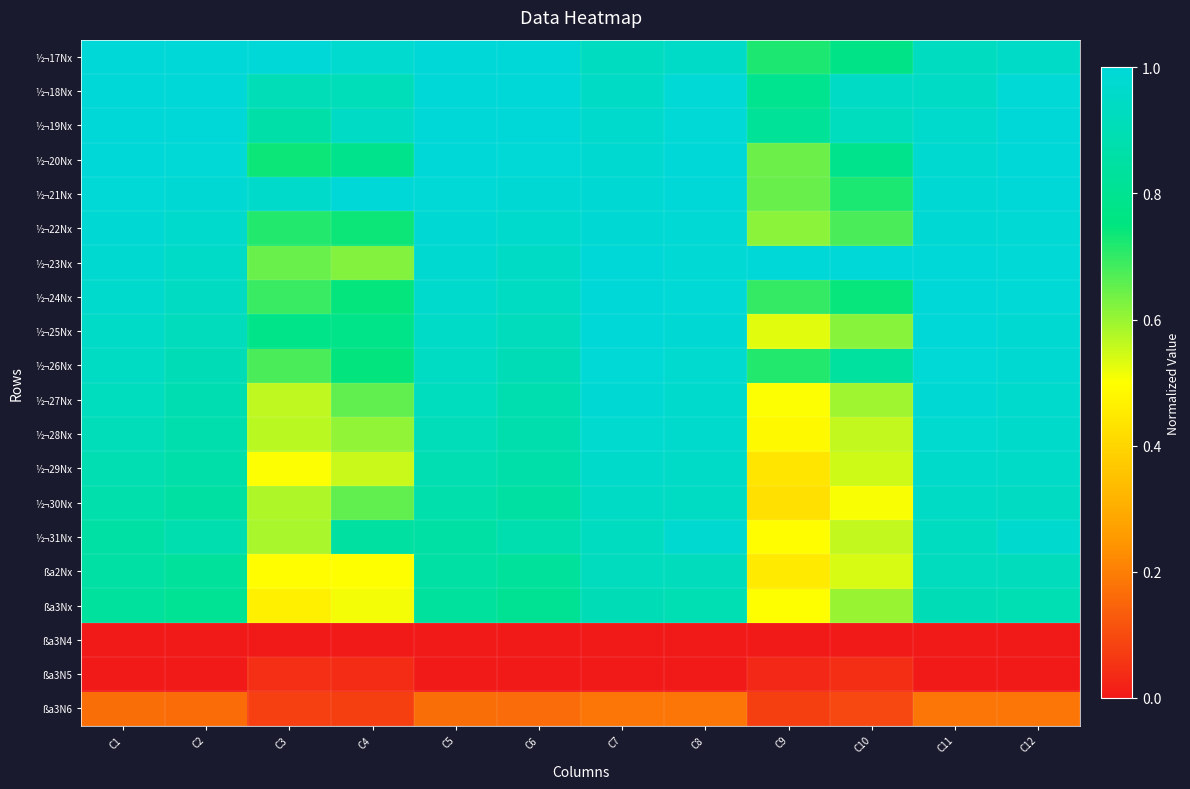

Rank the series at C10 from lowest to highest value.

ßa3N4, ßa3N5, ßa3N6, ½¬30Nx, ßa2Nx, ½¬29Nx, ½¬31Nx, ½¬28Nx, ½¬27Nx, ßa3Nx, ½¬25Nx, ½¬22Nx, ½¬21Nx, ½¬24Nx, ½¬17Nx, ½¬20Nx, ½¬26Nx, ½¬19Nx, ½¬18Nx, ½¬23Nx